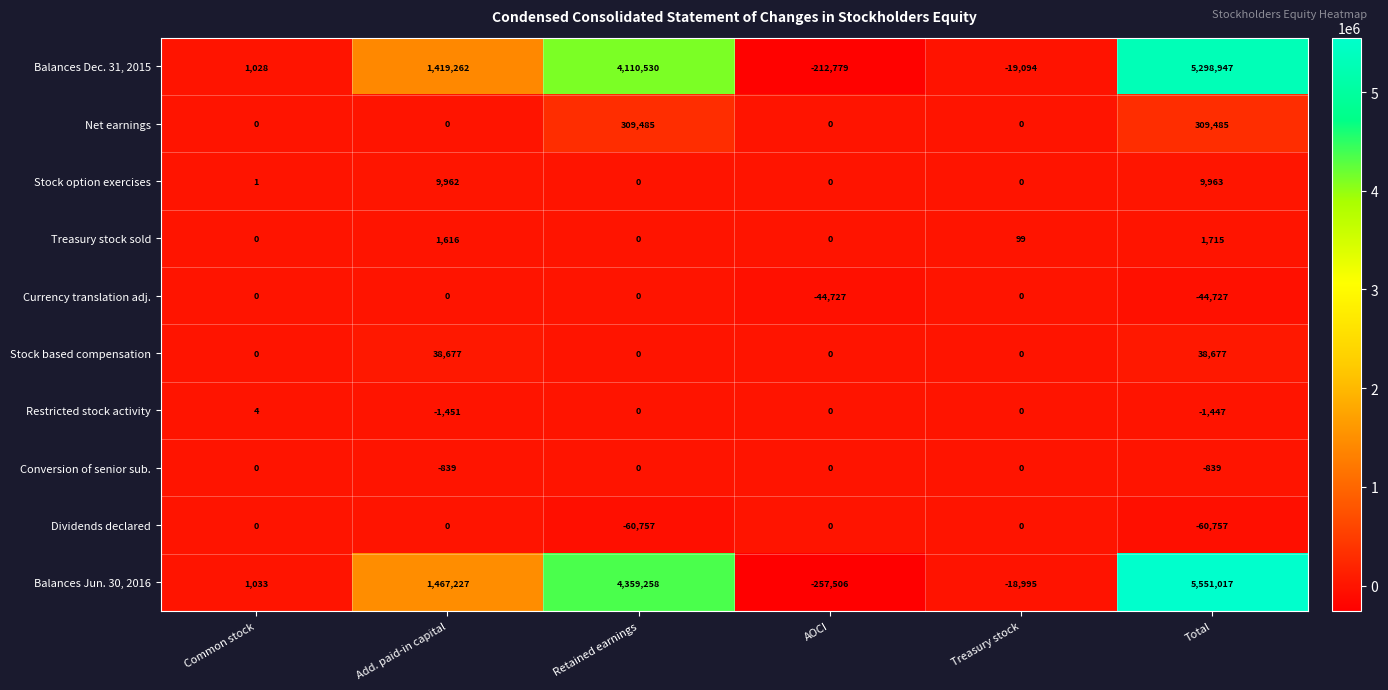

What is the difference between the maximum and minimum values in the Treasury stock sold series?

1715